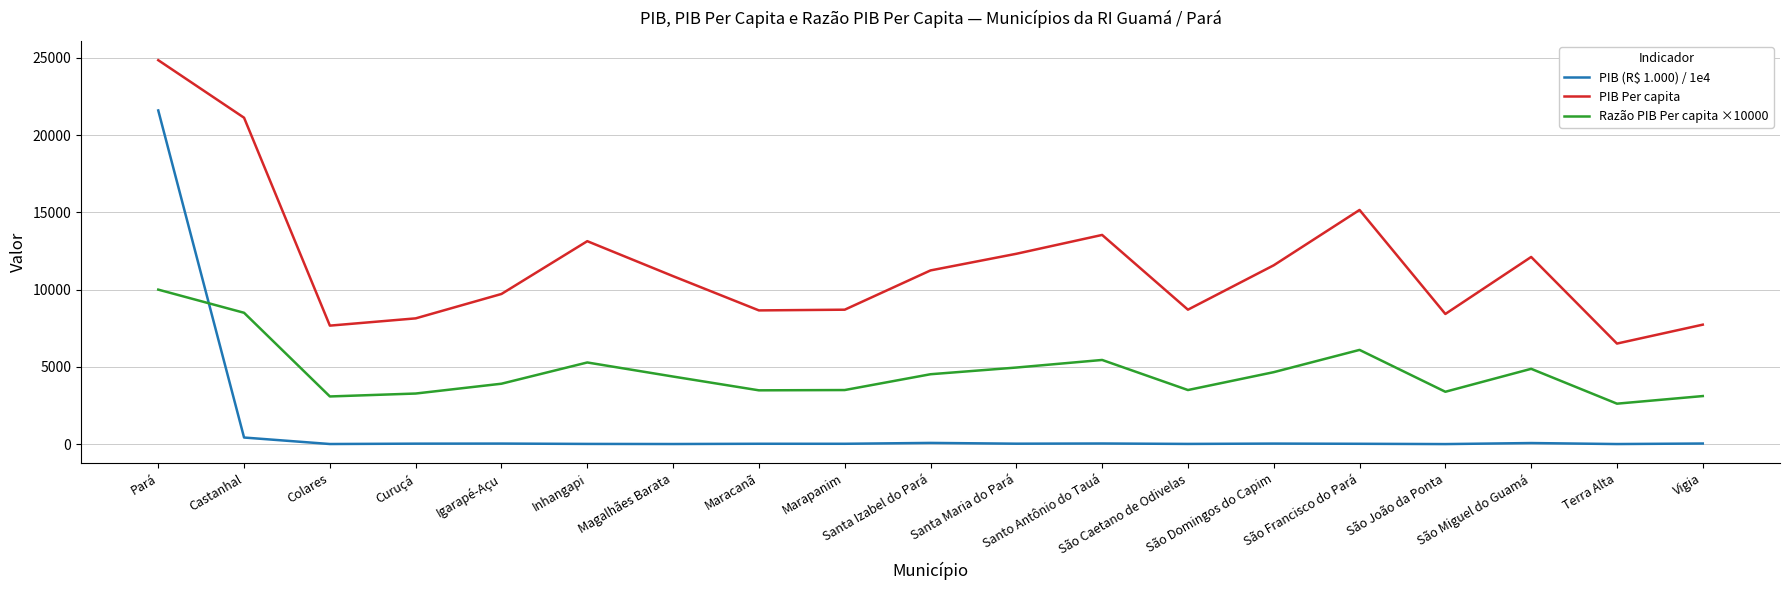

True or false: PIB Per capita and PIB (R$ 1.000) / 1e4 intersect in this chart.

False